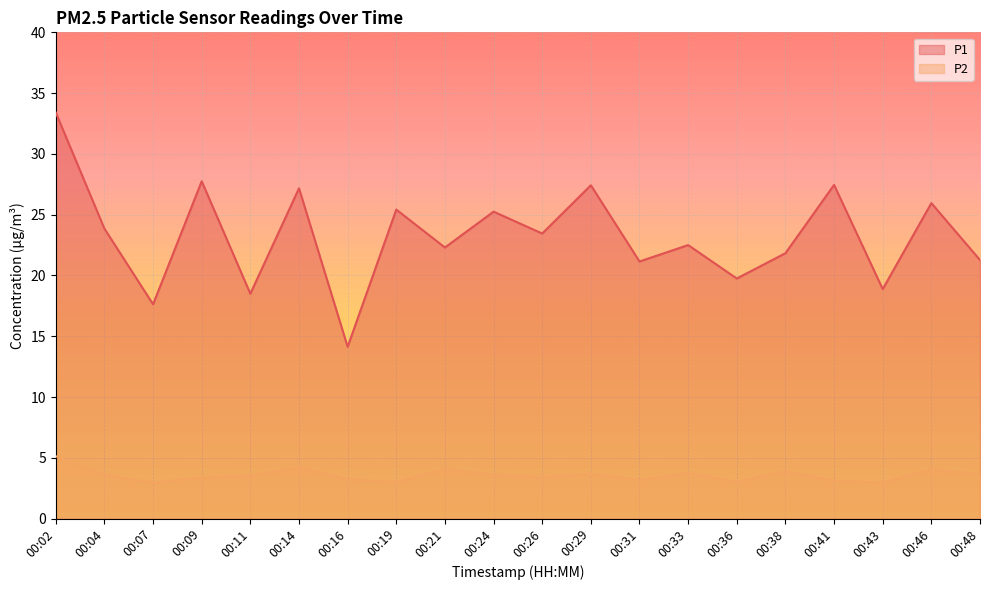

What is the highest value of the P1 series?

33.4